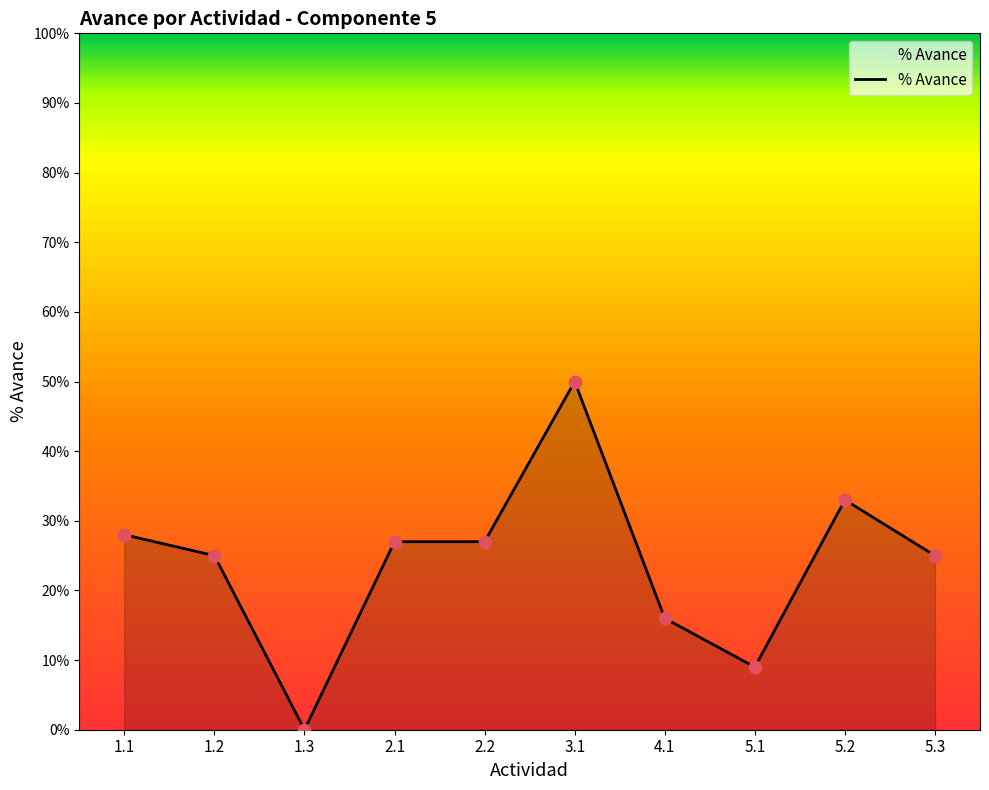

Does the chart have visible grid lines?

No